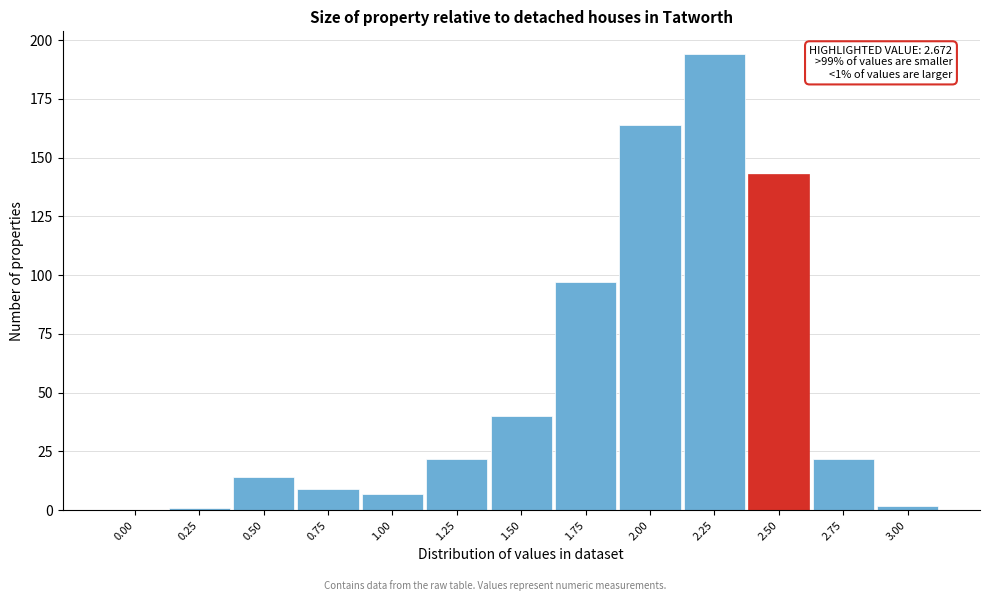

Reading right to left, extract all data points from this chart.

3.00=2	2.75=22	2.50=143	2.25=194	2.00=164	1.75=97	1.50=40	1.25=22	1.00=7	0.75=9	0.50=14	0.25=1	0.00=0